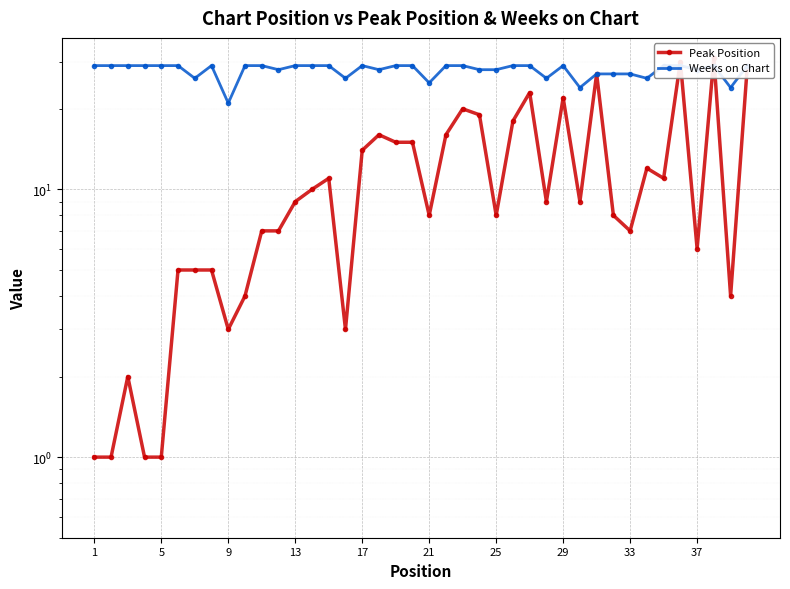

Is the value of Weeks on Chart at 39 greater than the value of Peak Position at 25?

Yes